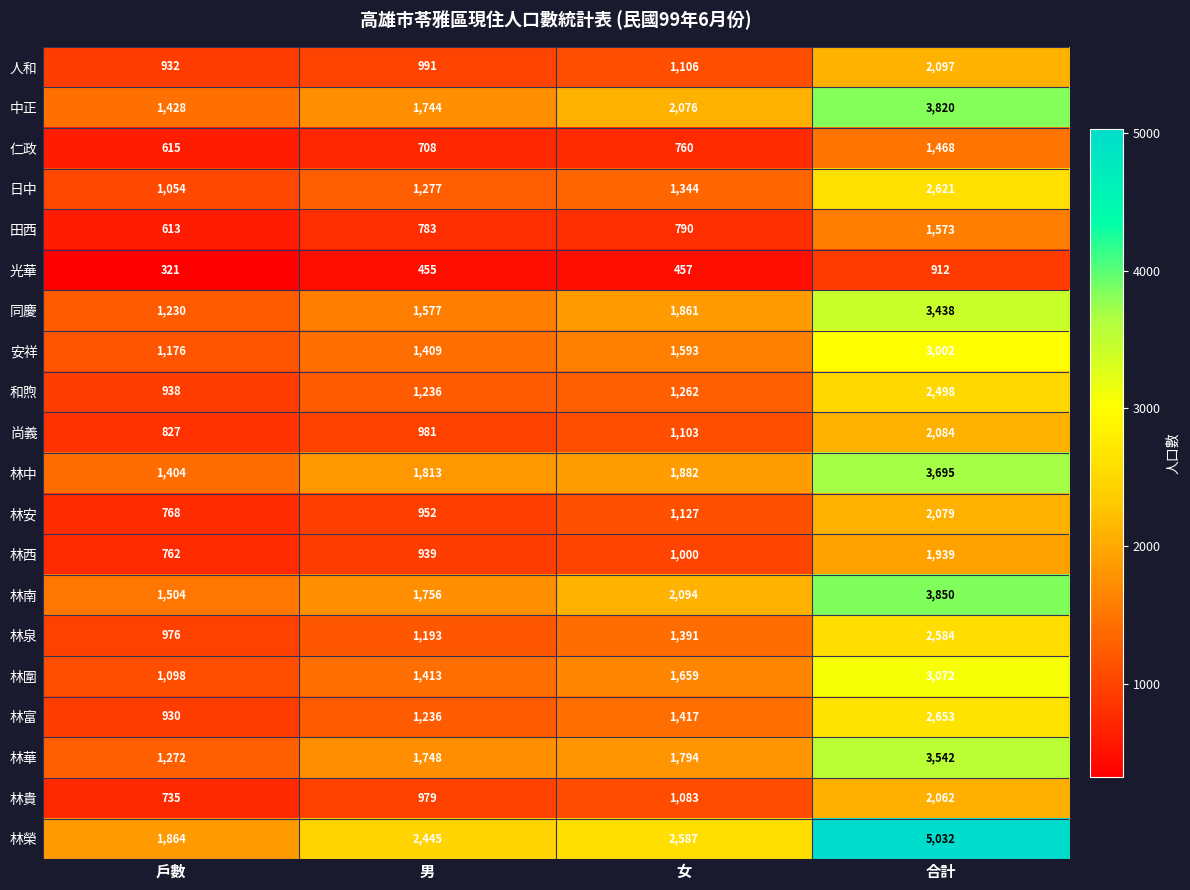

How many 林泉 values are between 1193 and 2584?

3